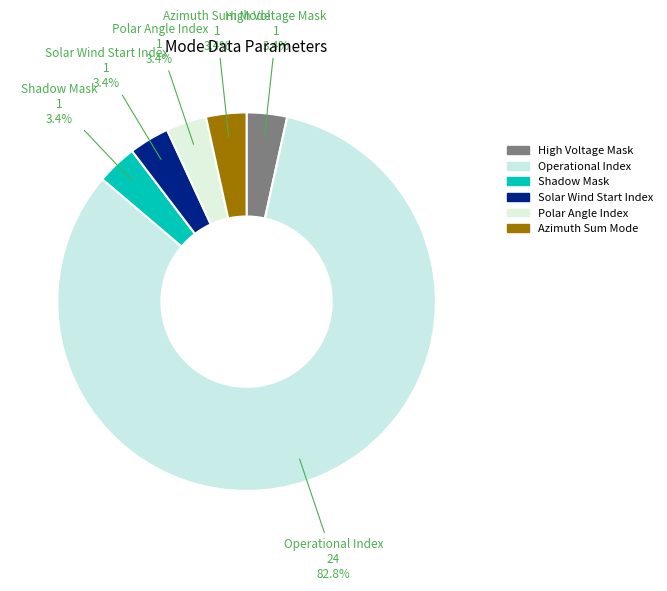

Is there a majority slice in this chart?

Yes